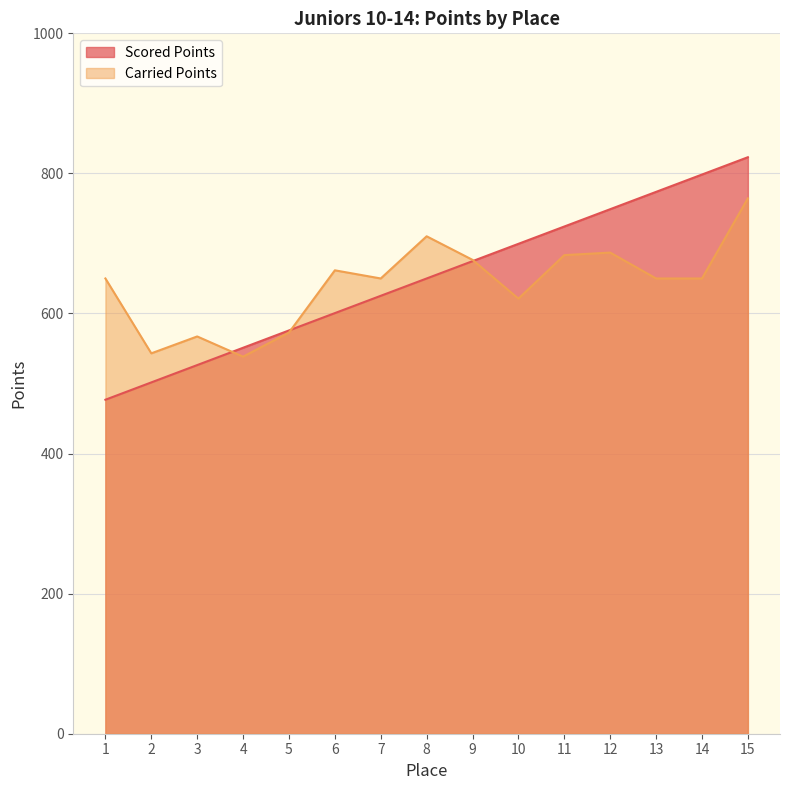

The Scored Points series shows 724.2 at 11. True or false?

True